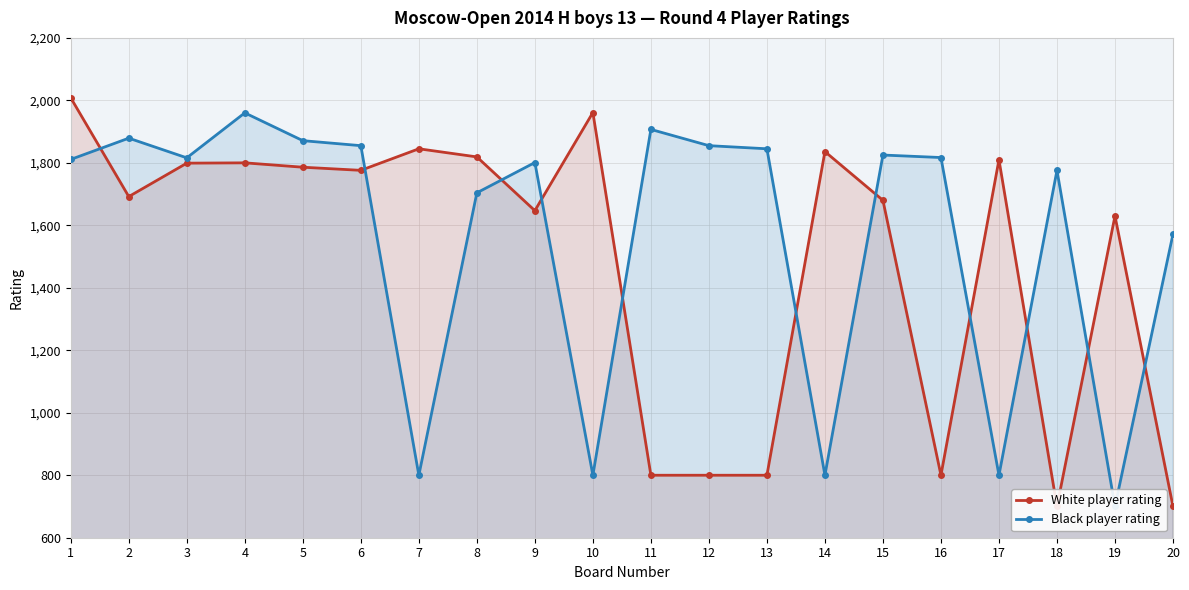

List the labels in order of White player rating value, largest first.

1, 10, 7, 14, 8, 17, 4, 3, 5, 6, 2, 15, 9, 19, 11, 12, 13, 16, 18, 20